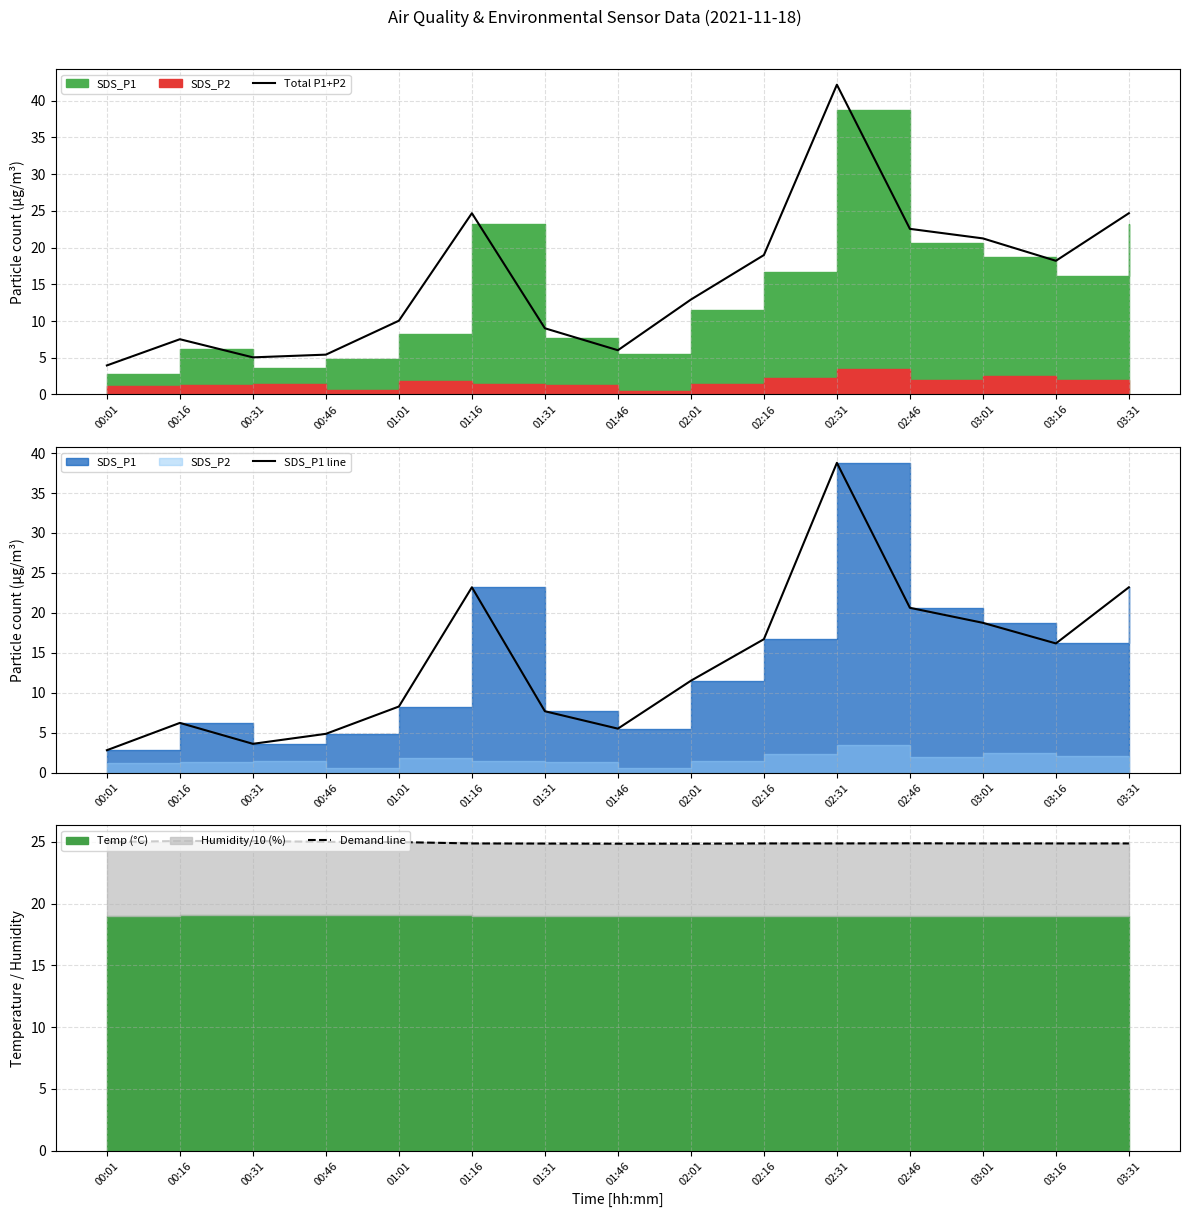

Which series has the largest range (max minus min)?

Total P1+P2